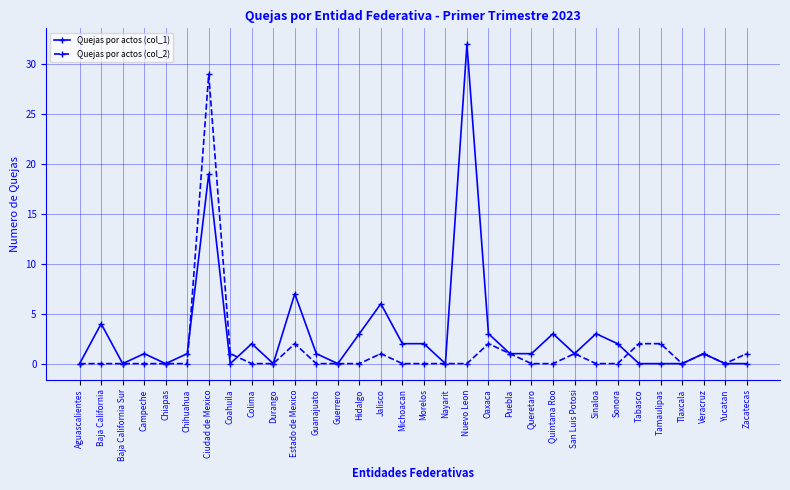

What are all the series names shown in the legend?

Quejas por actos (col_1), Quejas por actos (col_2)